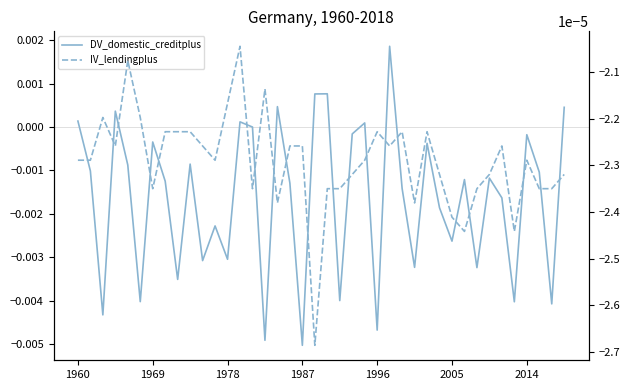

What are all the series names shown in the legend?

DV_domestic_creditplus, IV_lendingplus